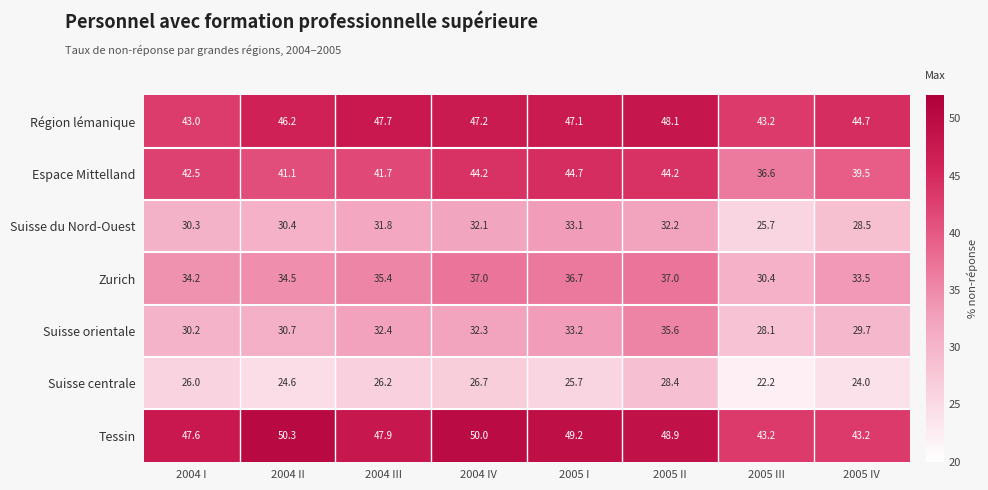

What is the spread (max minus min) of values at 2004 II?

25.7